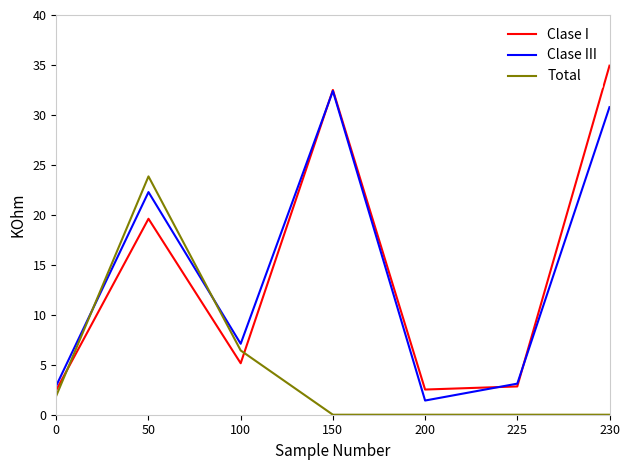

What is the difference between the second highest and minimum values in the Total series?

6.4